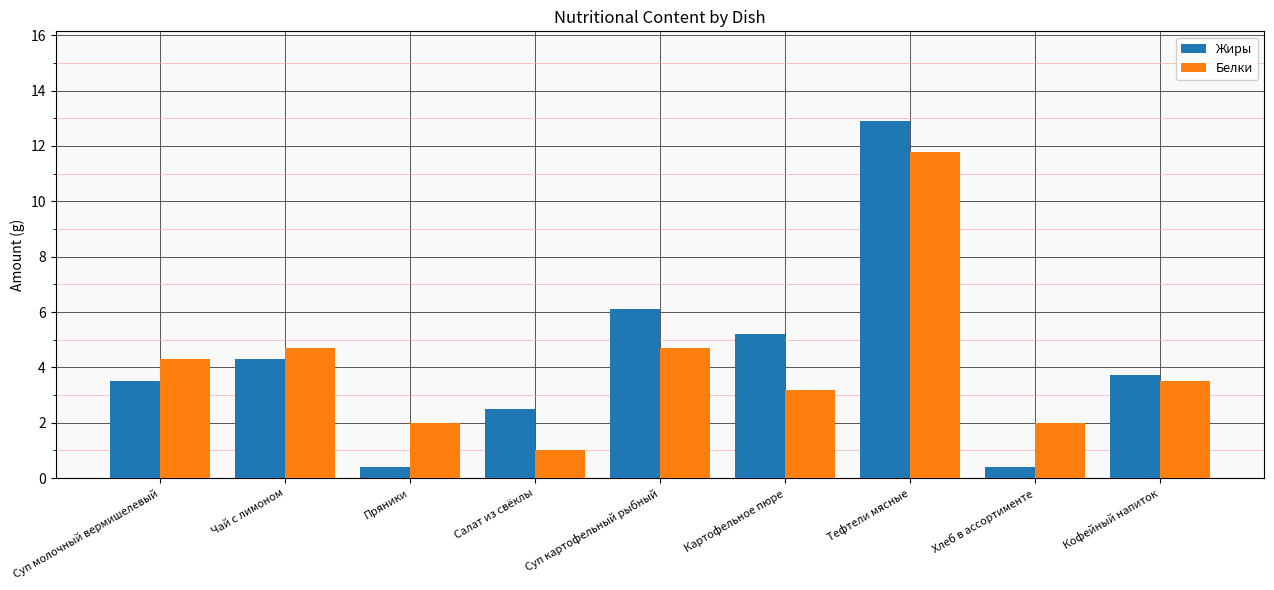

At how many categories does at least one series exceed 9?

1